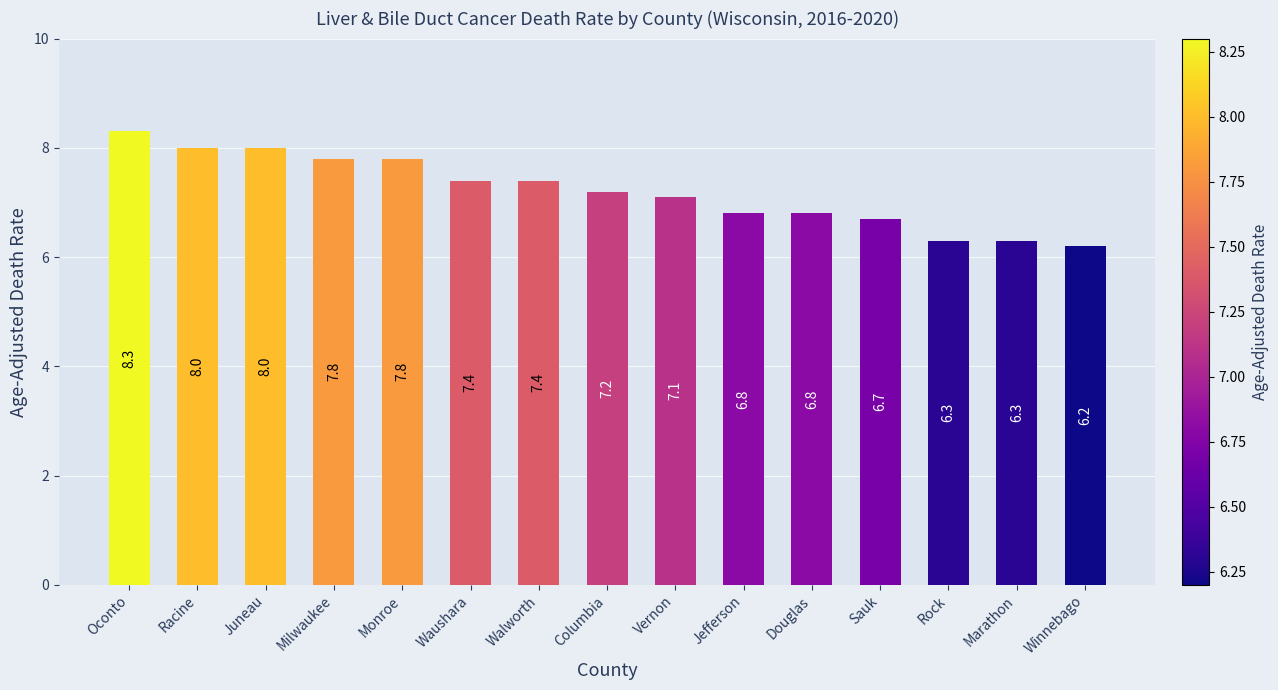

What is the change in value from Oconto to Winnebago?

-2.1